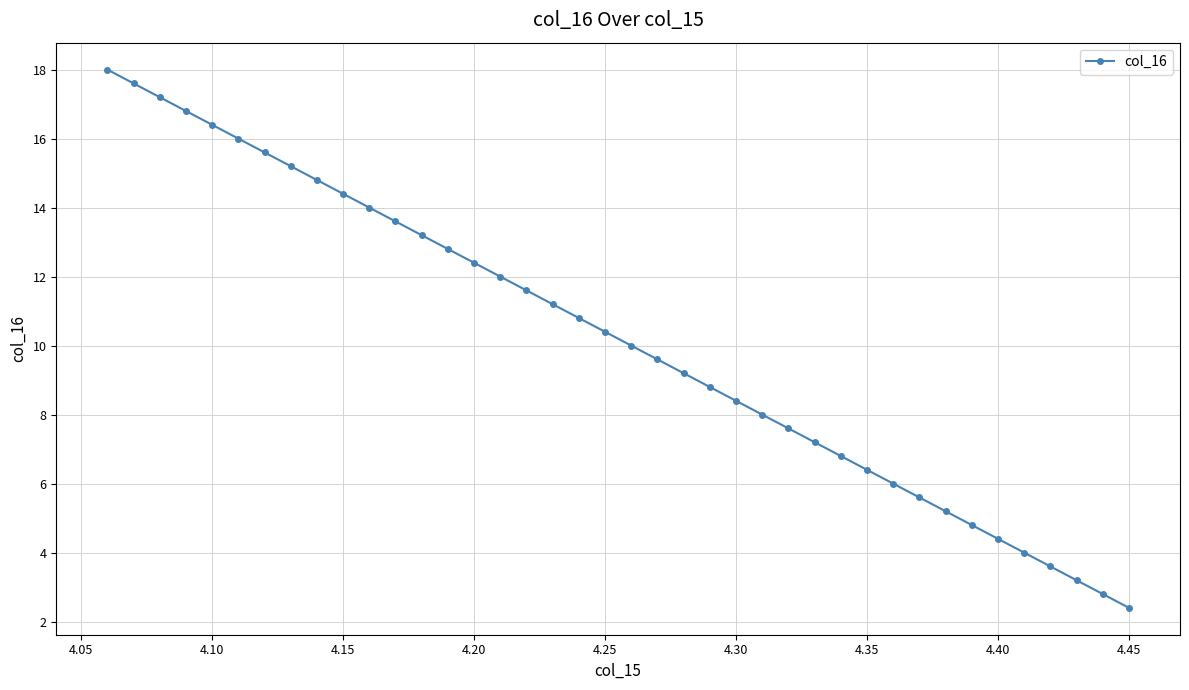

What is the minimum value shown in the chart?

2.4